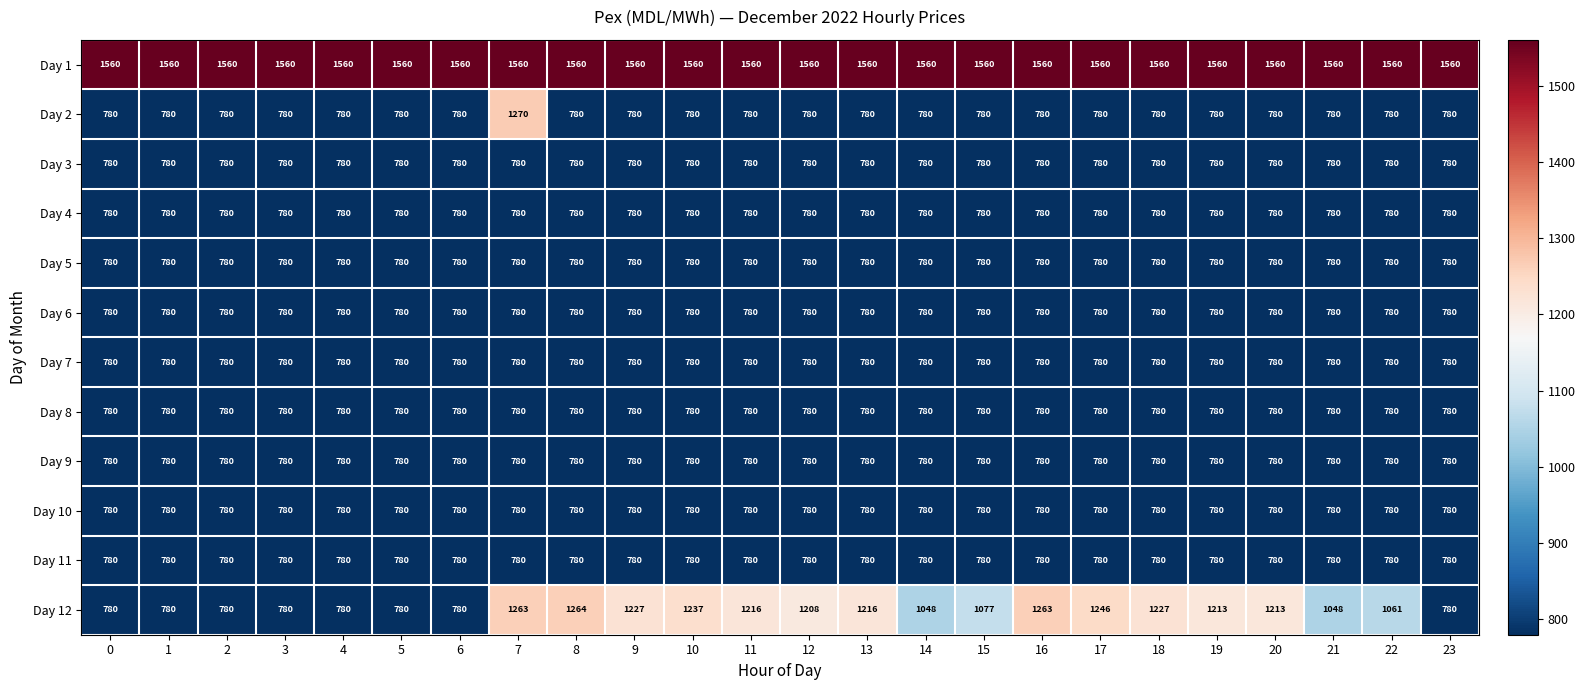

Which series has the widest spread of values?

Day 2